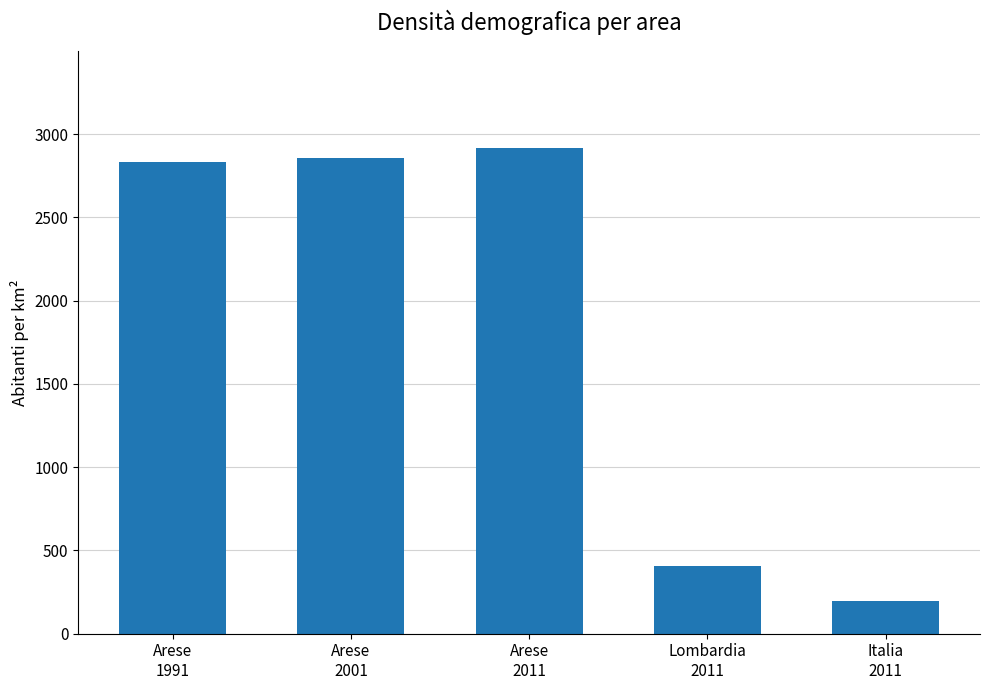

What is the maximum value shown in the chart?

2915.8